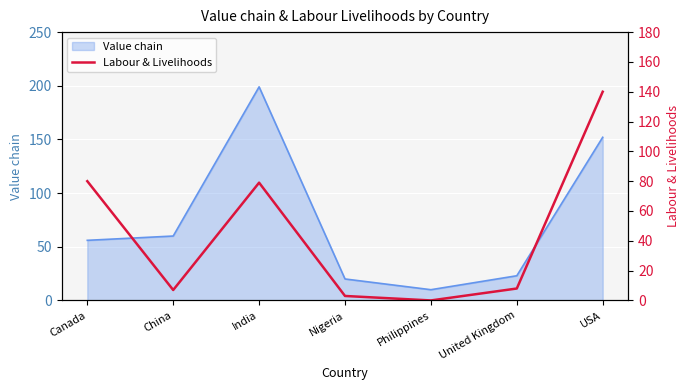

Does the chart display data point markers on the line(s)?

No